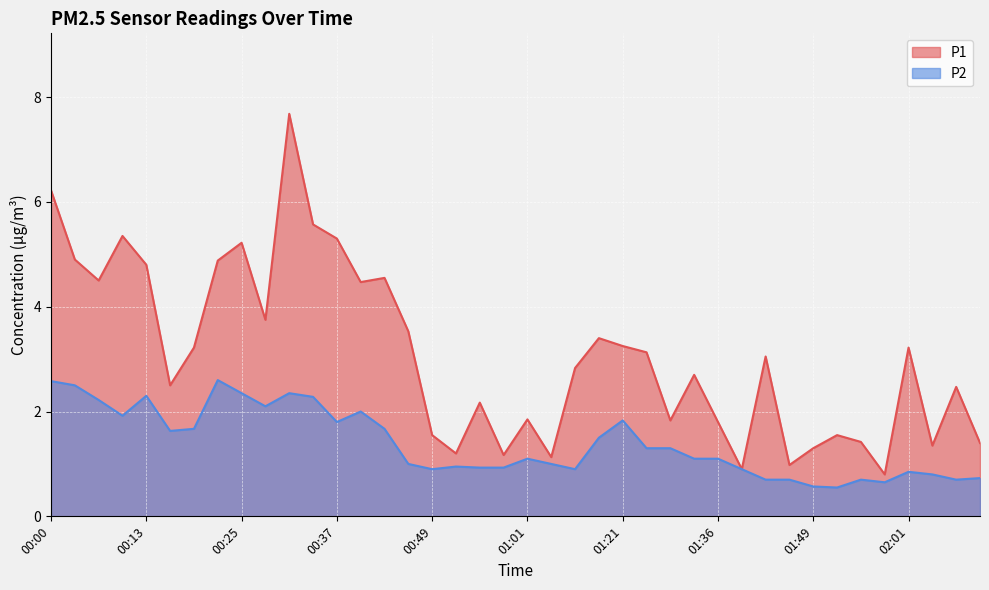

Which series has the largest total across all categories?

P1